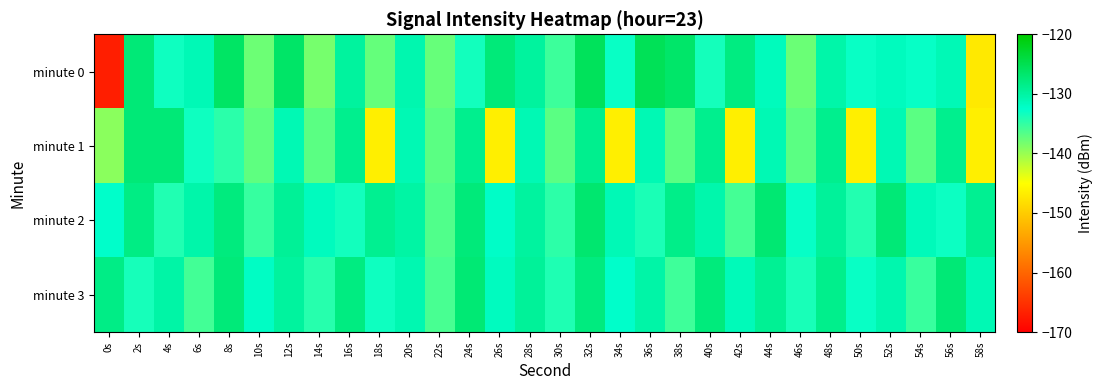

Between 18s and 32s, which is larger?

32s